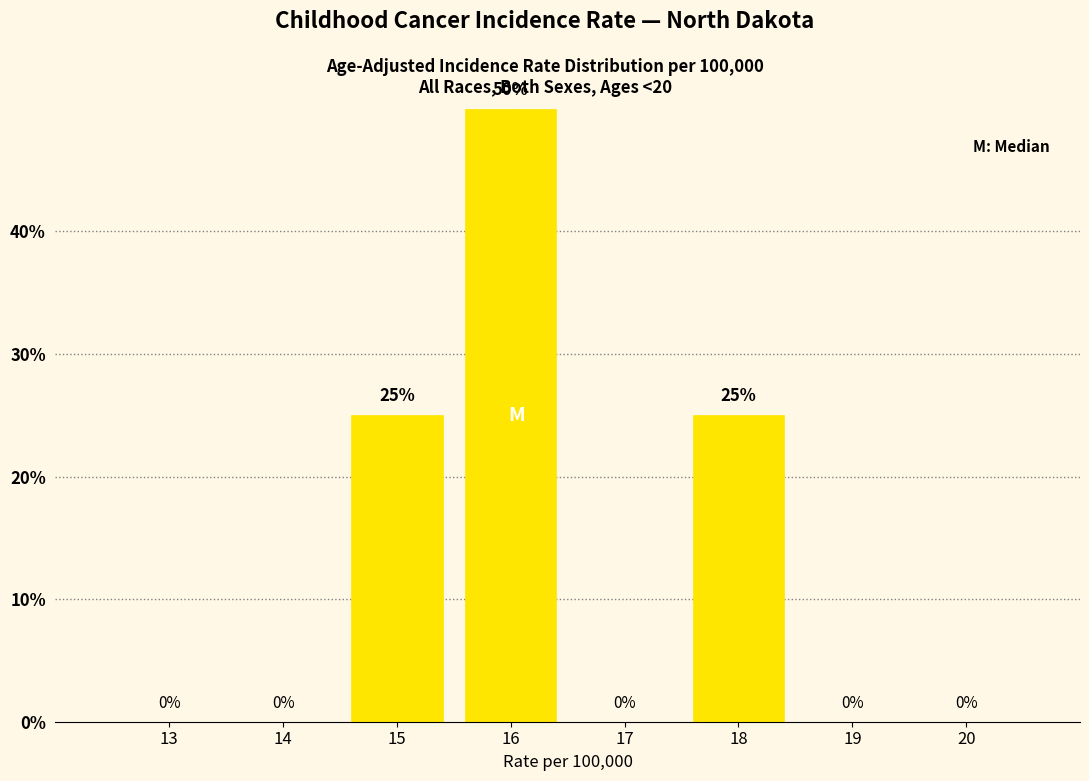

Reading right to left, transcribe all the data shown in this chart.

20=0	19=0	18=25	17=0	16=50	15=25	14=0	13=0